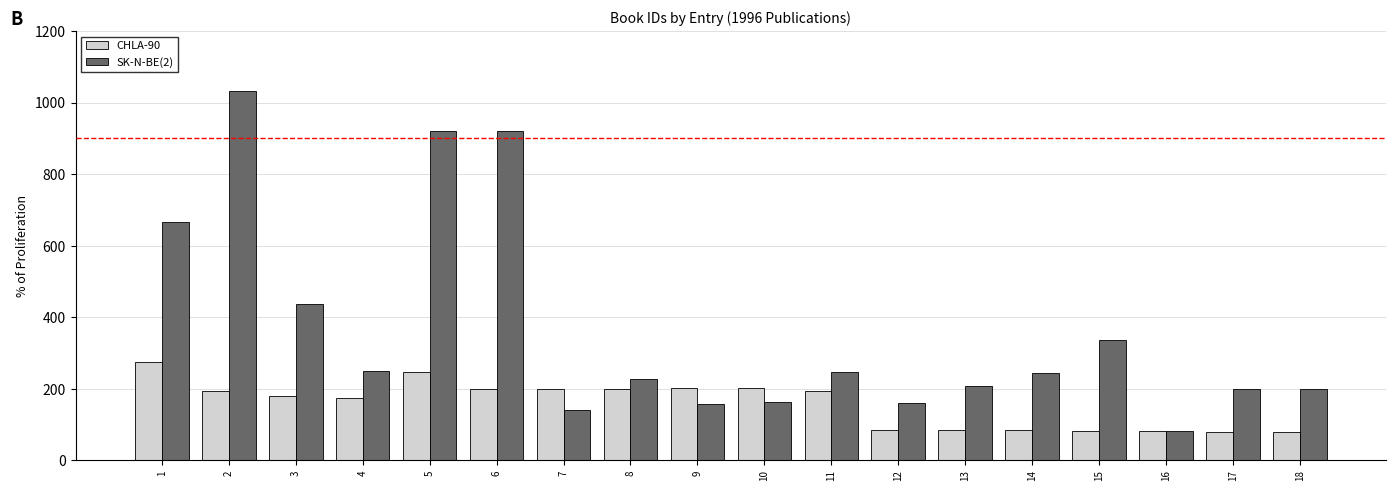

The CHLA-90 series shows 200 at 8. True or false?

True